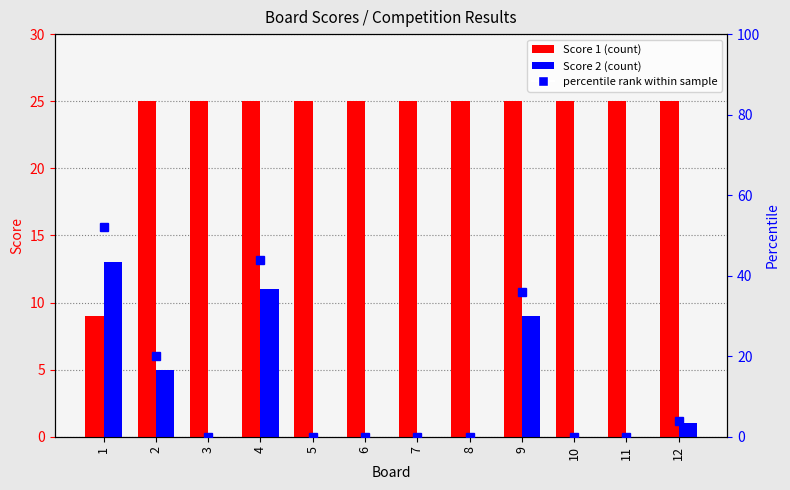

At which label is Score 2 closest to 6?

2